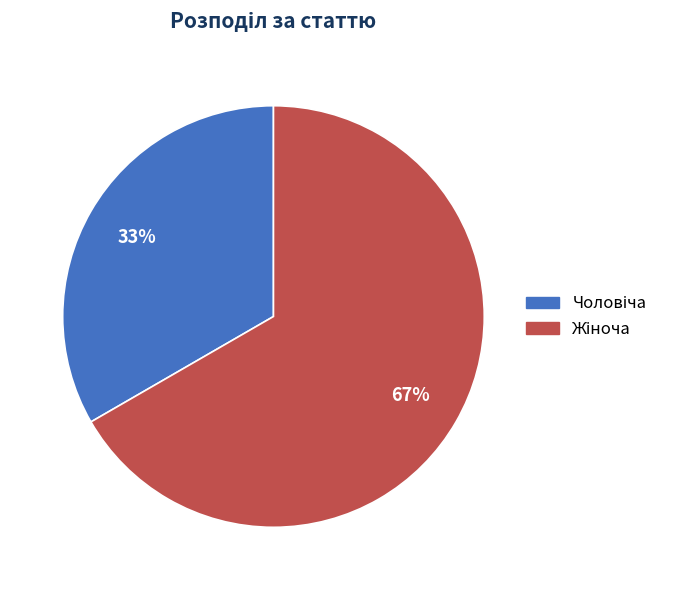

How many slices are in this pie chart?

2